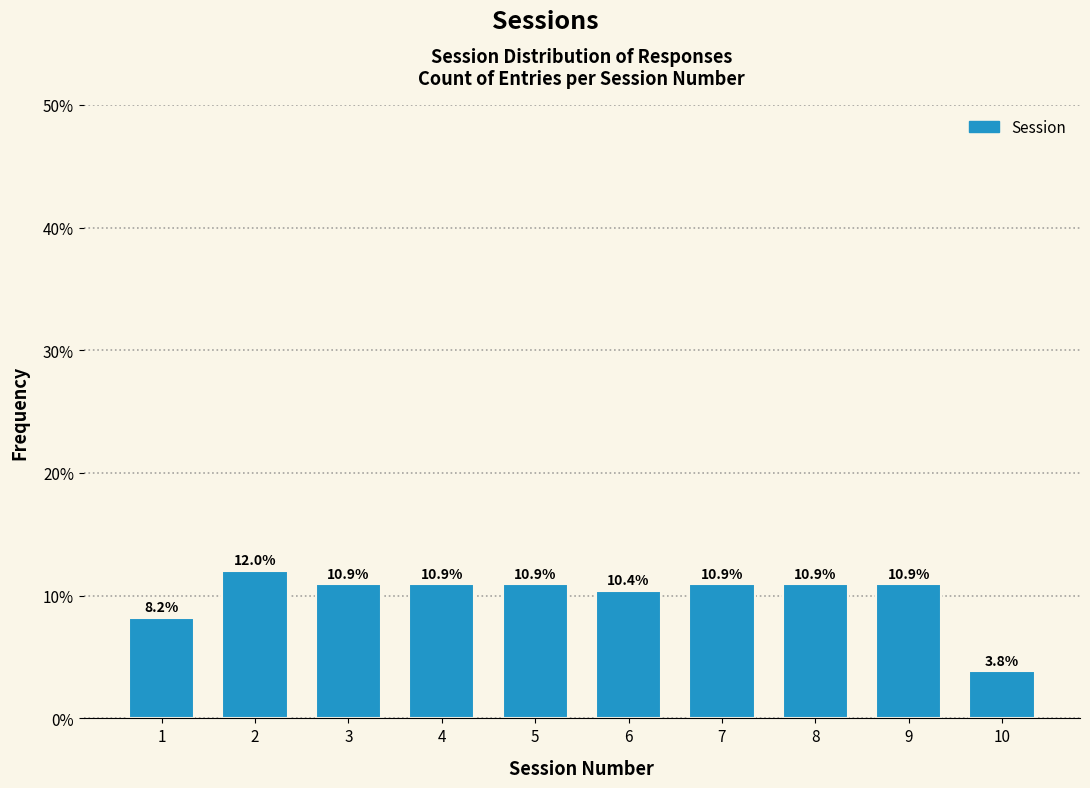

Reading right to left, list all the values displayed in this chart.

3.8	10.9	10.9	10.9	10.4	10.9	10.9	10.9	12.0	8.2